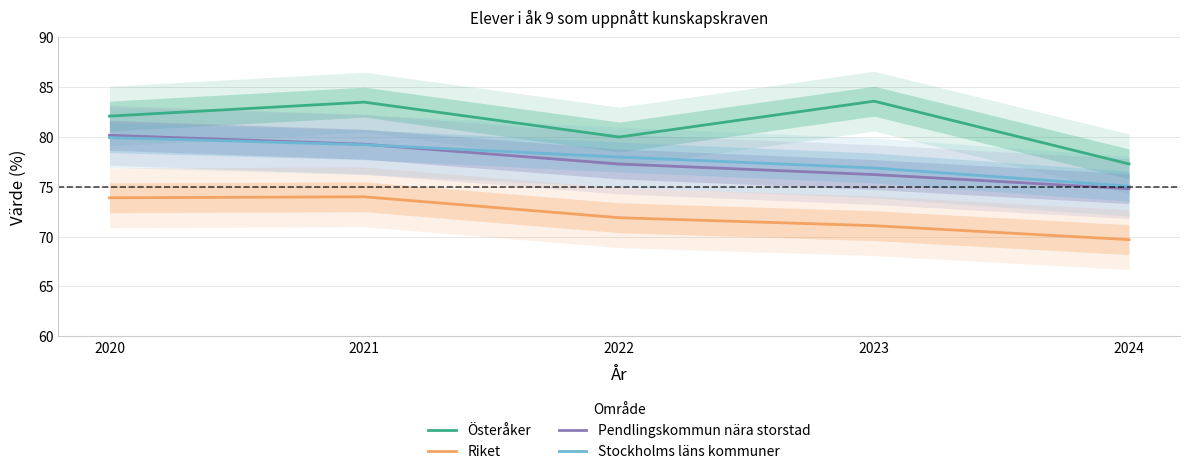

Where is Stockholms läns kommuner nearest to the value 77?

2023